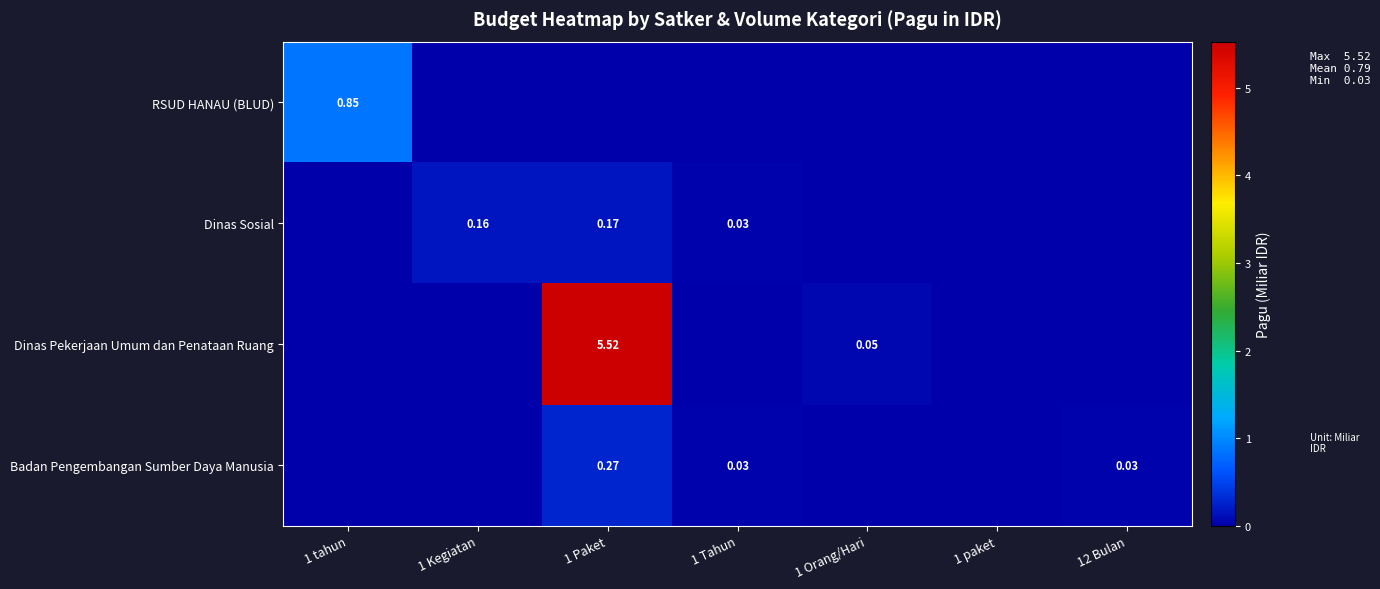

Rank the series by their maximum value, from lowest to highest.

Dinas Sosial, Badan Pengembangan Sumber Daya Manusia, RSUD HANAU (BLUD), Dinas Pekerjaan Umum dan Penataan Ruang